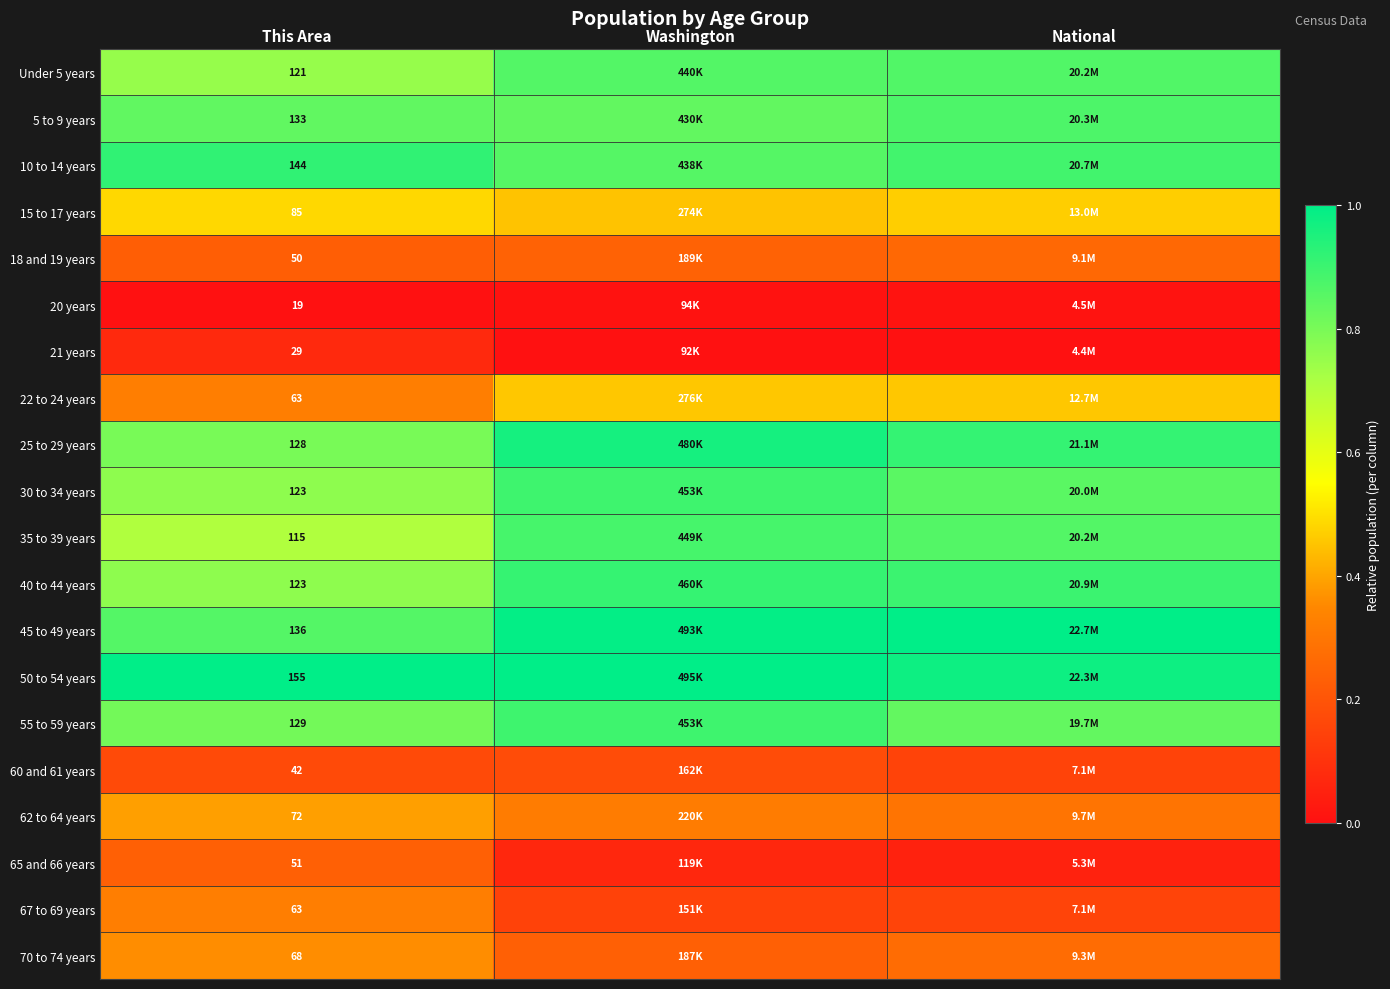

Is the value of 55 to 59 years at This Area greater than the value of 22 to 24 years at This Area?

Yes